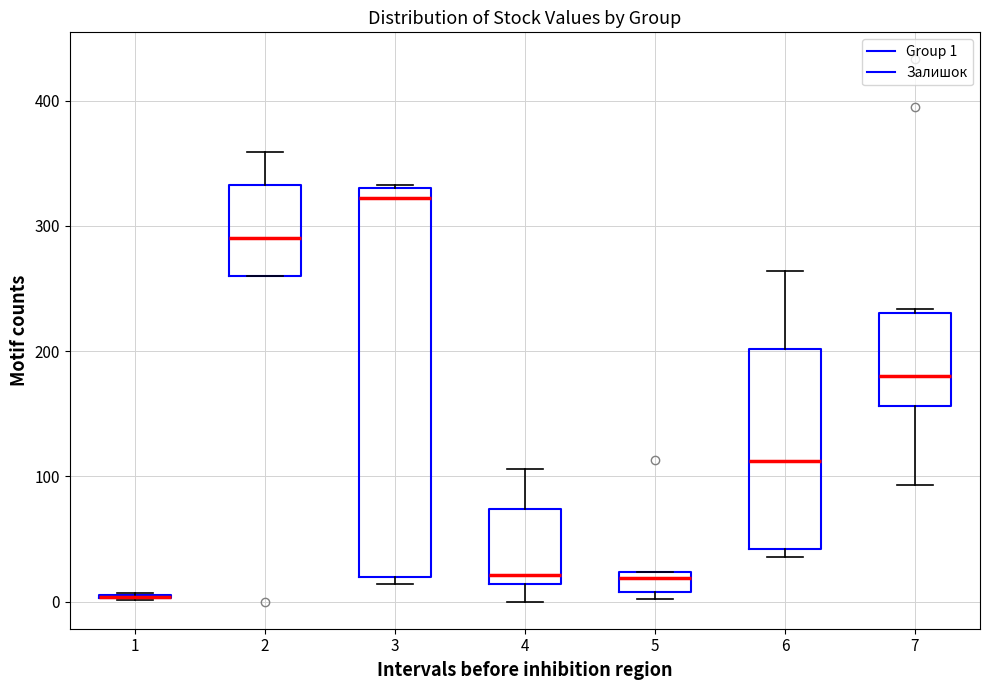

Comparing the boxes themselves (not the whiskers), which one is the tallest?

3